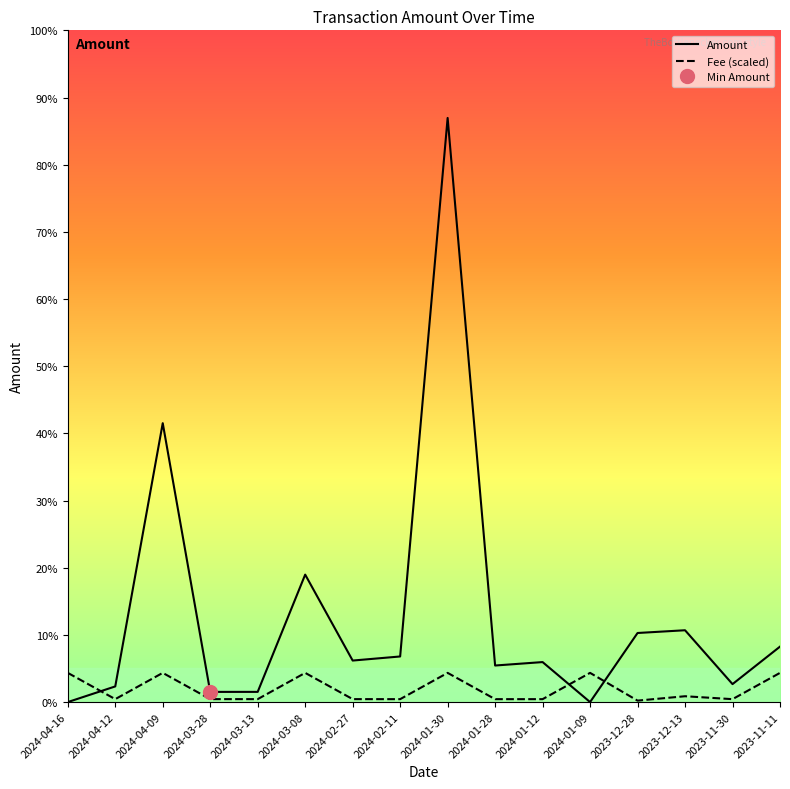

Between which two adjacent categories do Amount and Fee first intersect?

2024-04-16 and 2024-04-12